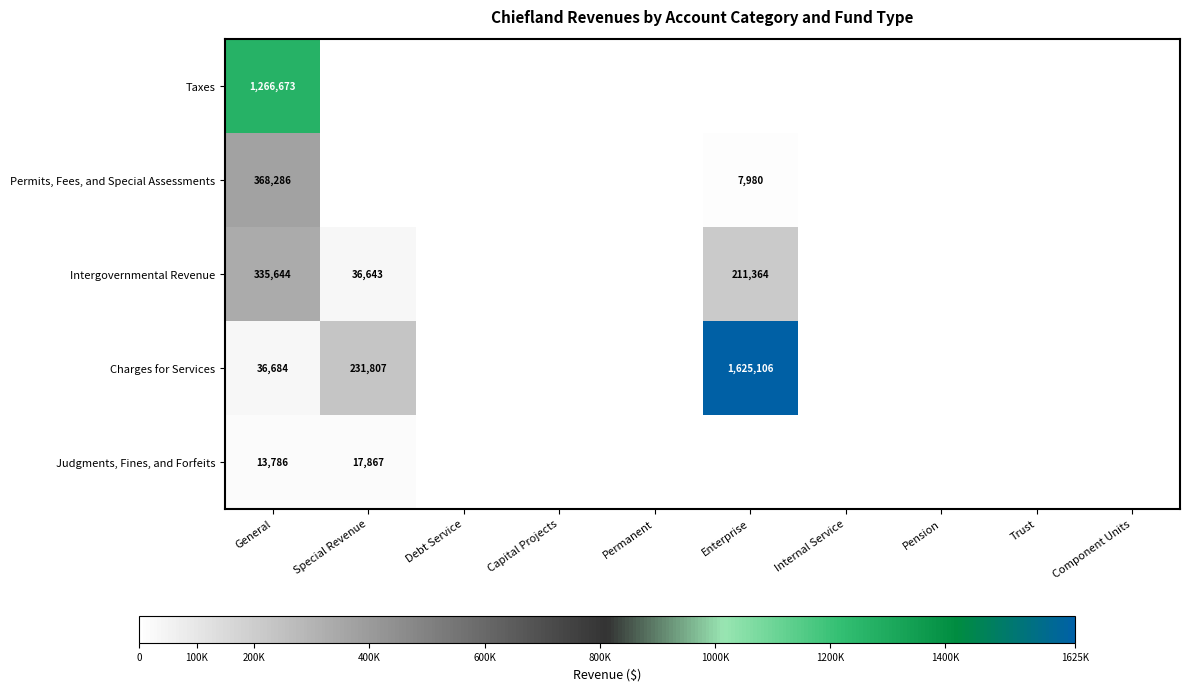

The Intergovernmental Revenue series shows 58985 at Special Revenue. True or false?

False